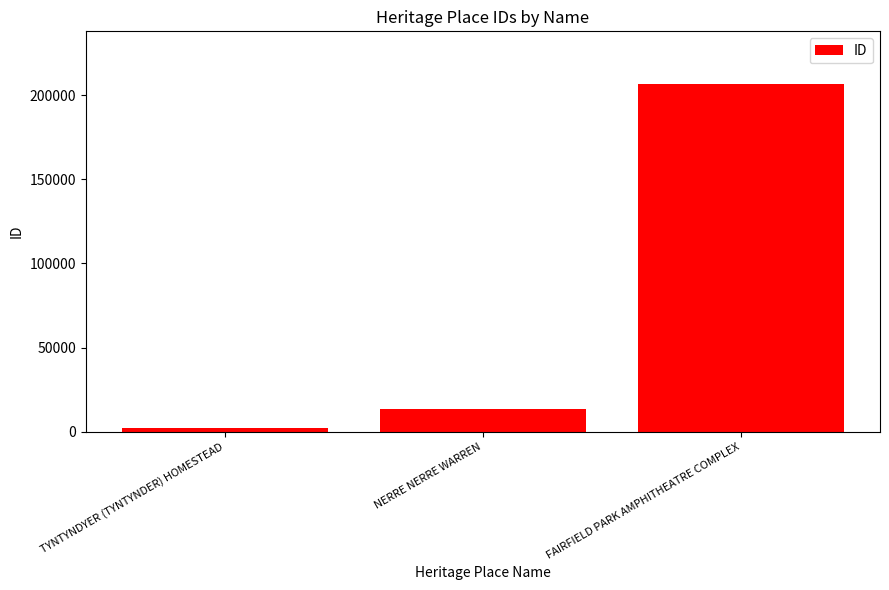

Which category has the lowest value across all series?

TYNTYNDYER (TYNTYNDER) HOMESTEAD